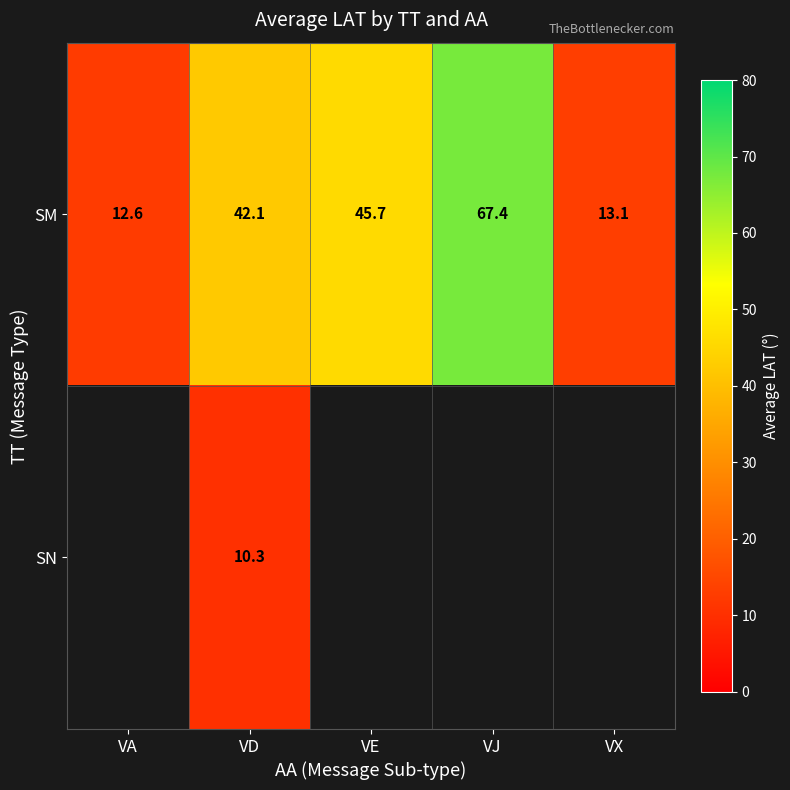

Between VX and VJ, which is larger?

VJ